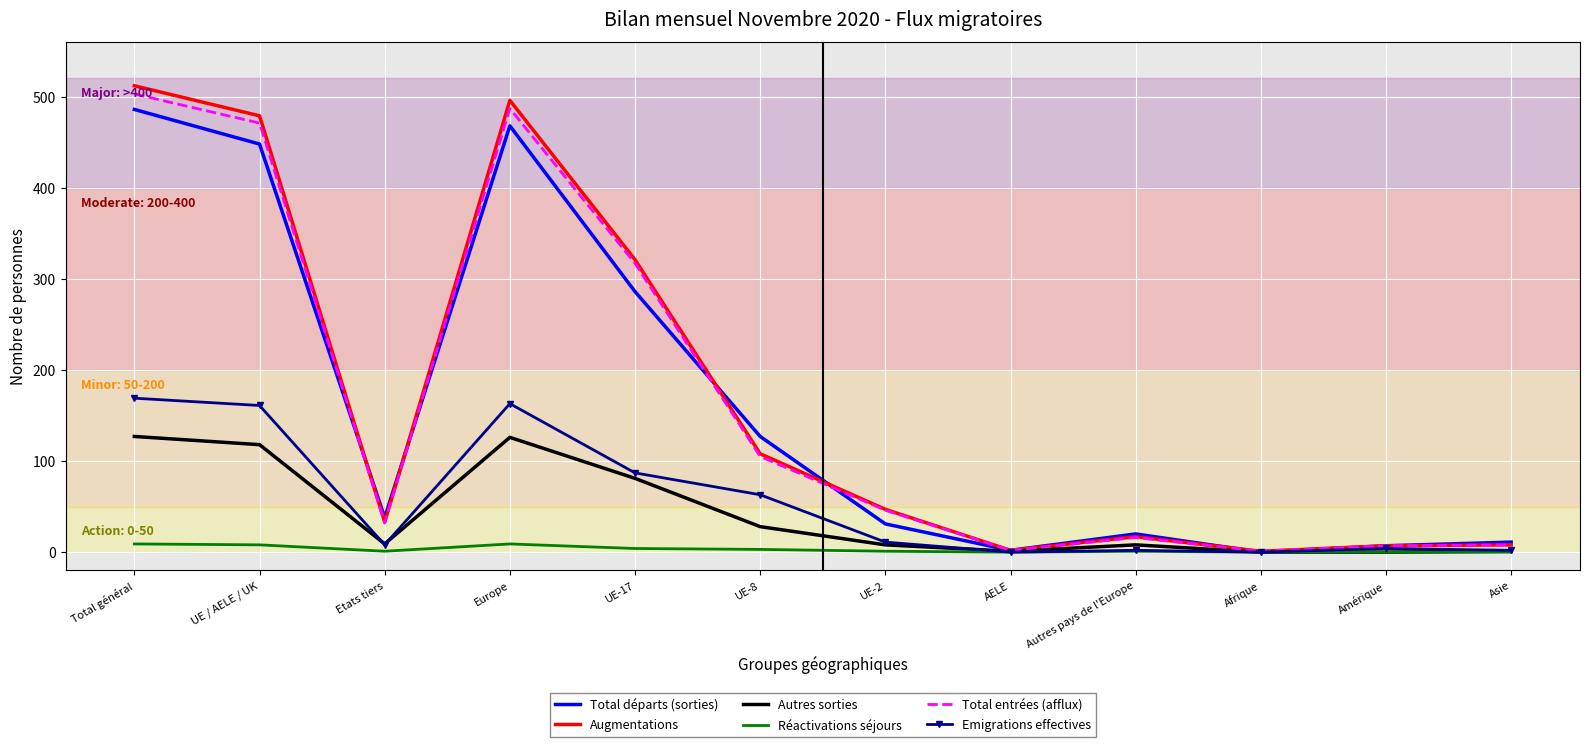

The Total entrées (afflux) series shows 2 at AELE. True or false?

True